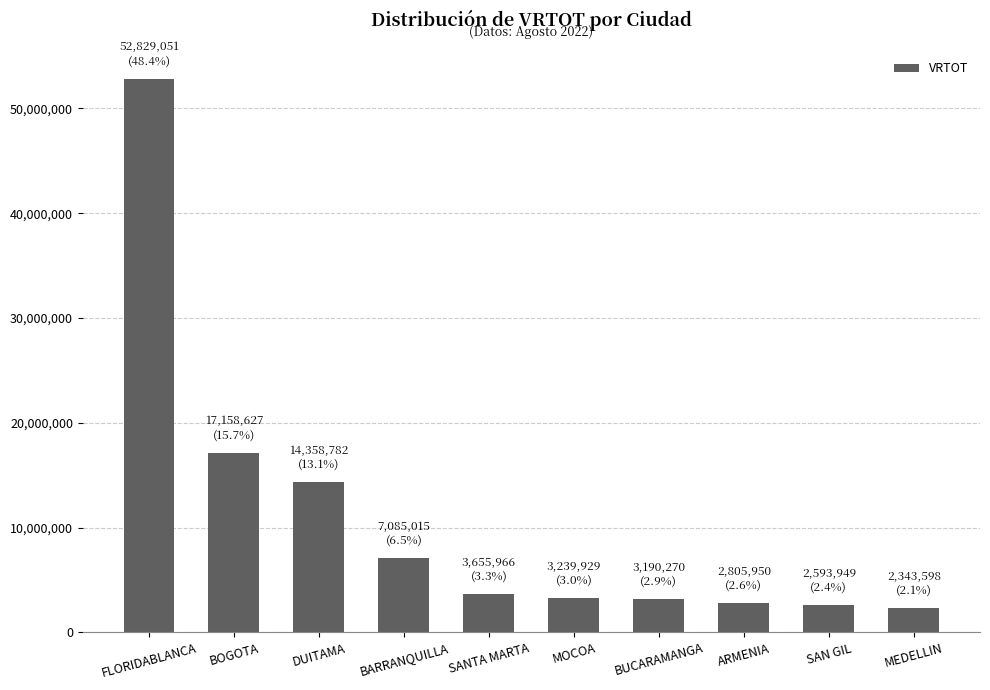

What is the value of the 5th bar from the left?

3655966.0